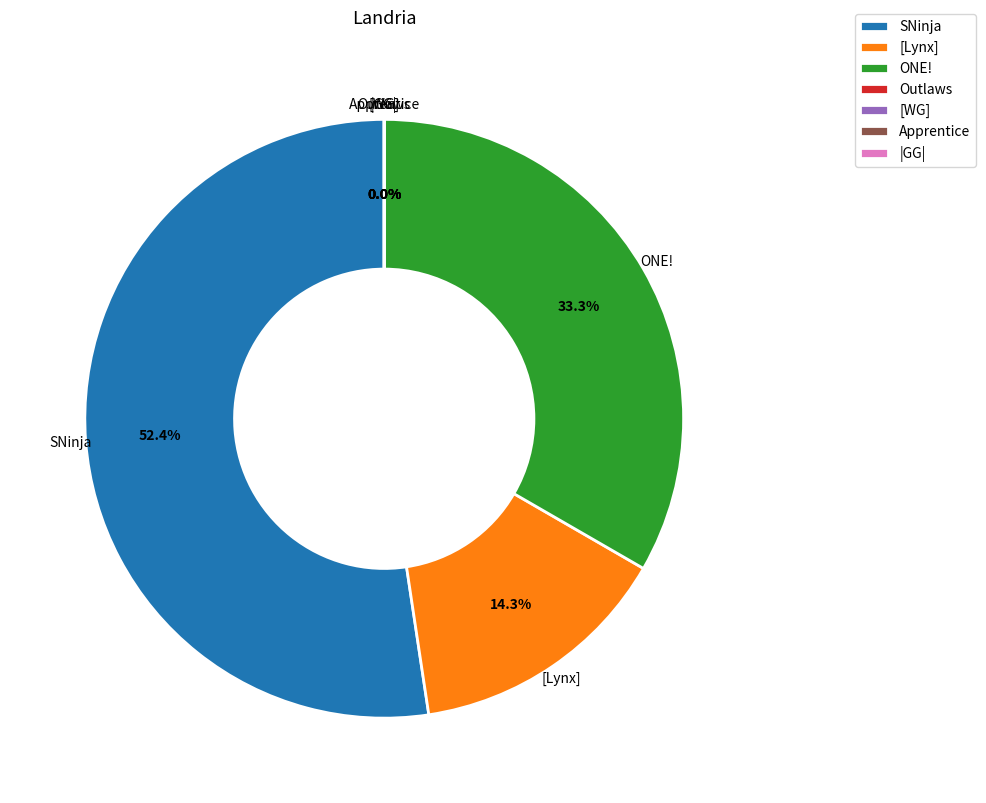

How much of the chart is everything except |GG|?

100.0%